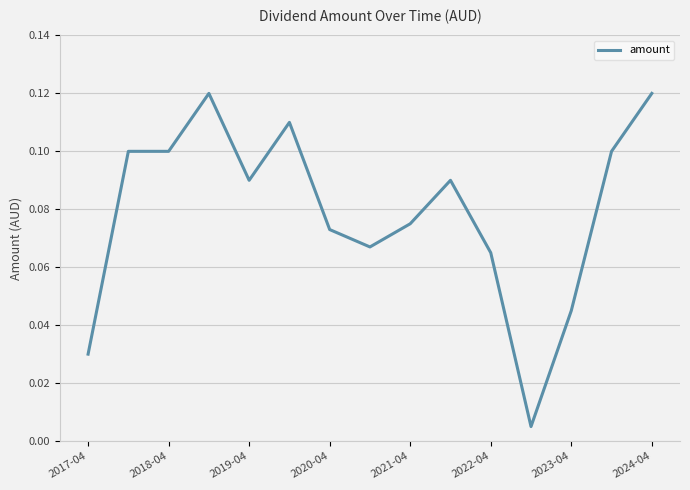

How many lines are shown in the chart?

1